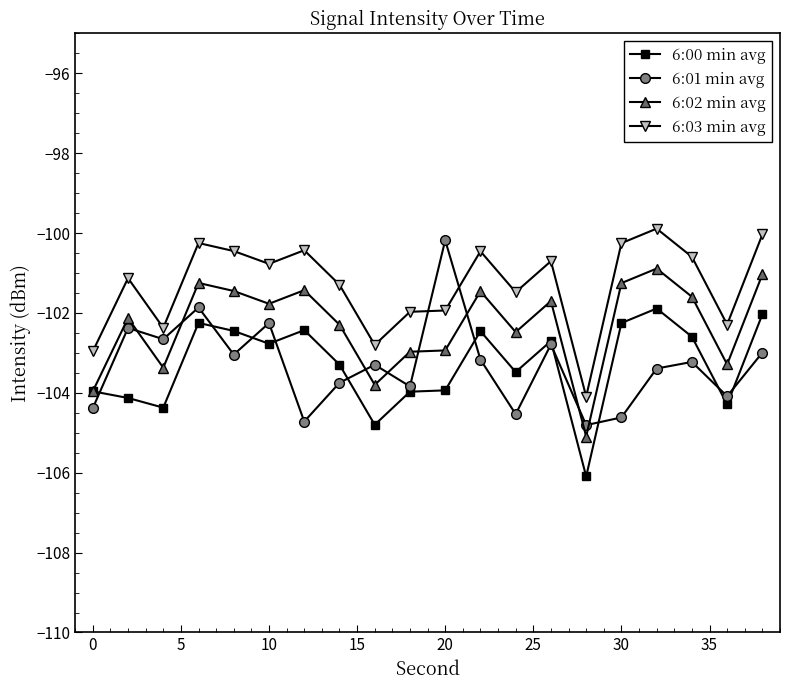

What is the difference between the maximum and second lowest values in the 6:02 min avg series?

3.1